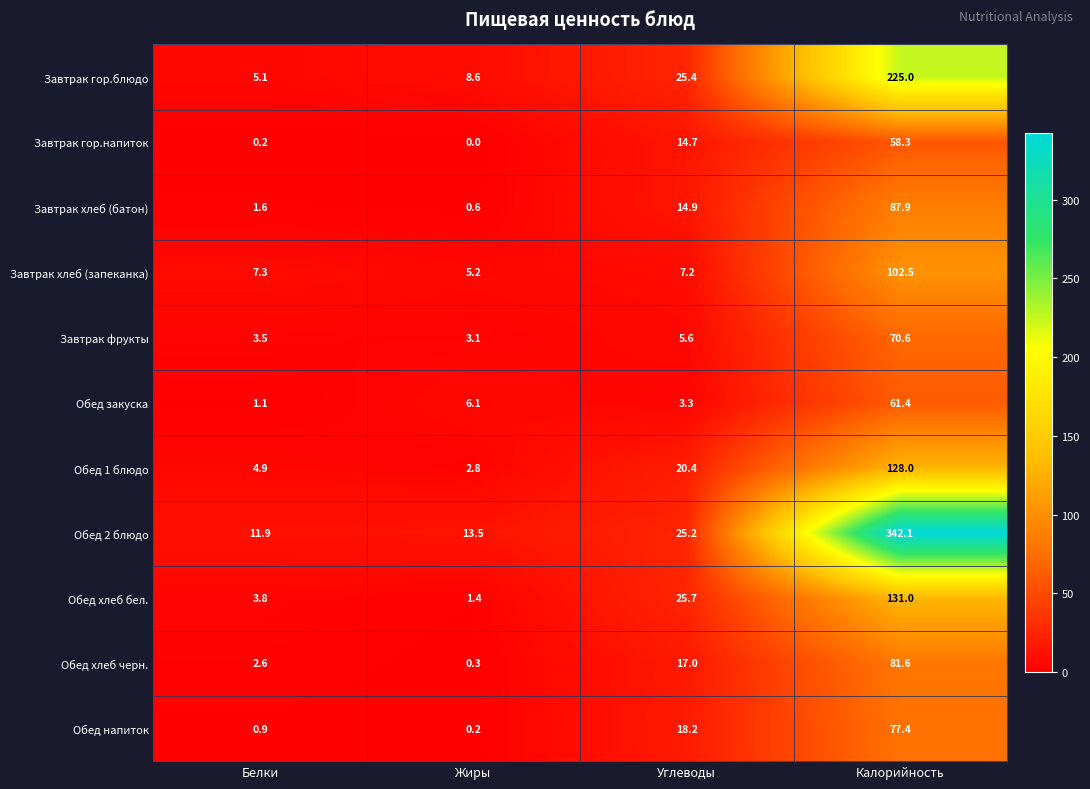

How many data points does each series have?

4